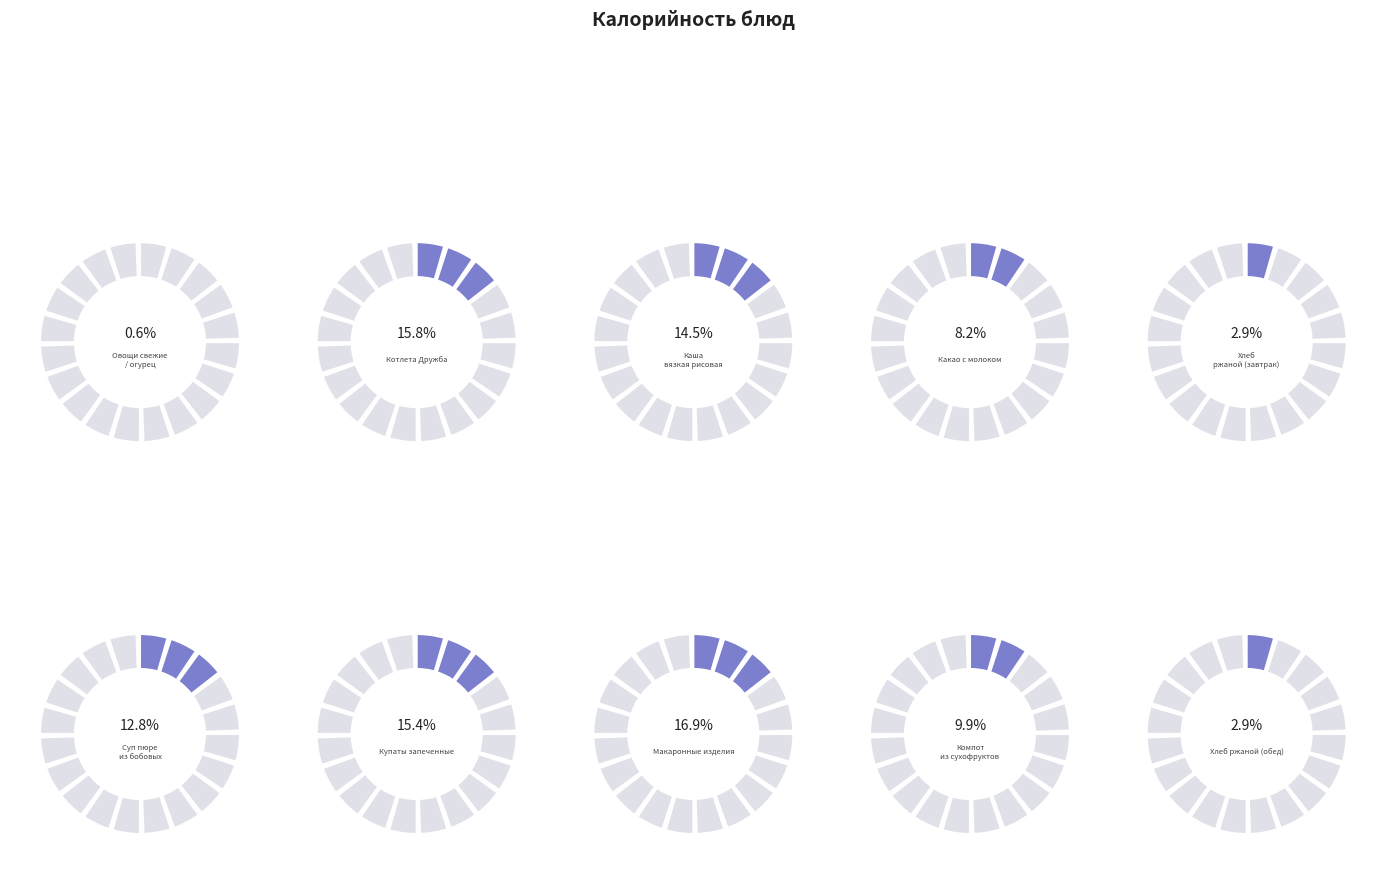

Combined, do Овощи свежие / огурец and Суп пюре из бобовых account for over 50%?

No